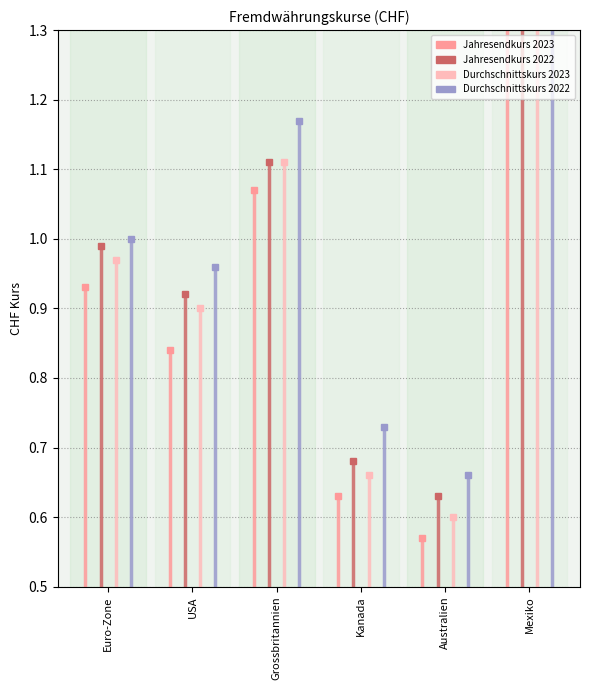

What is the sum of the Durchschnittskurs 2022 values at Kanada and Australien?

1.4